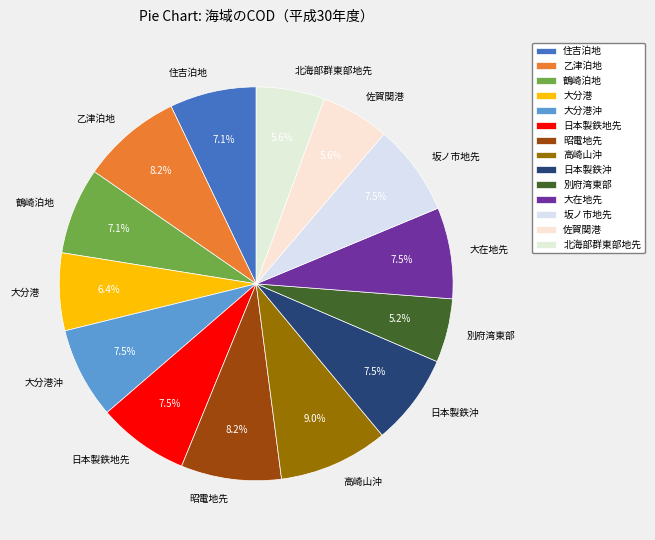

To the nearest percent, what is the difference between the largest and smallest slice percentages?

4%